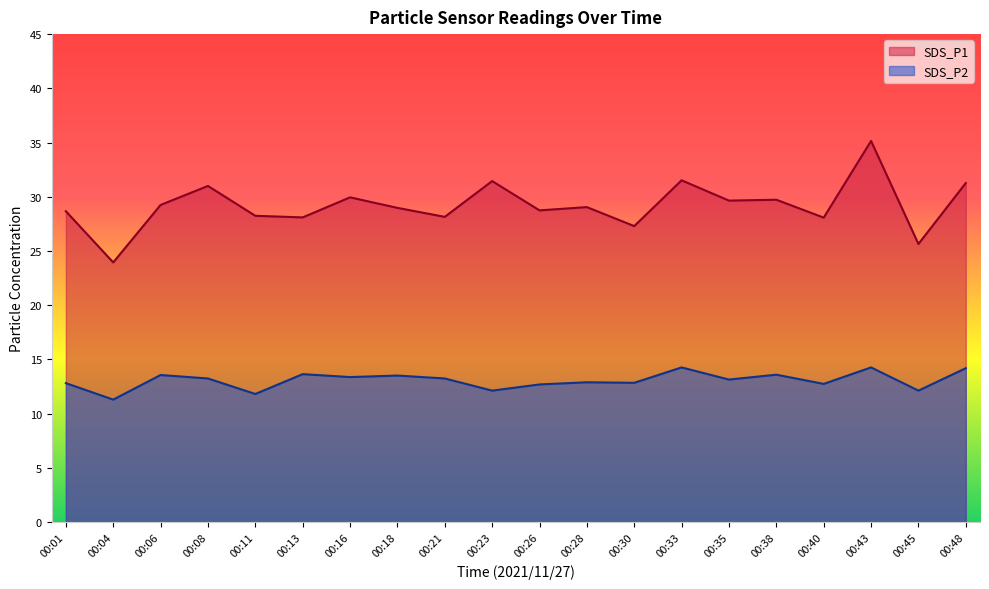

At how many categories does at least one series exceed 22?

20